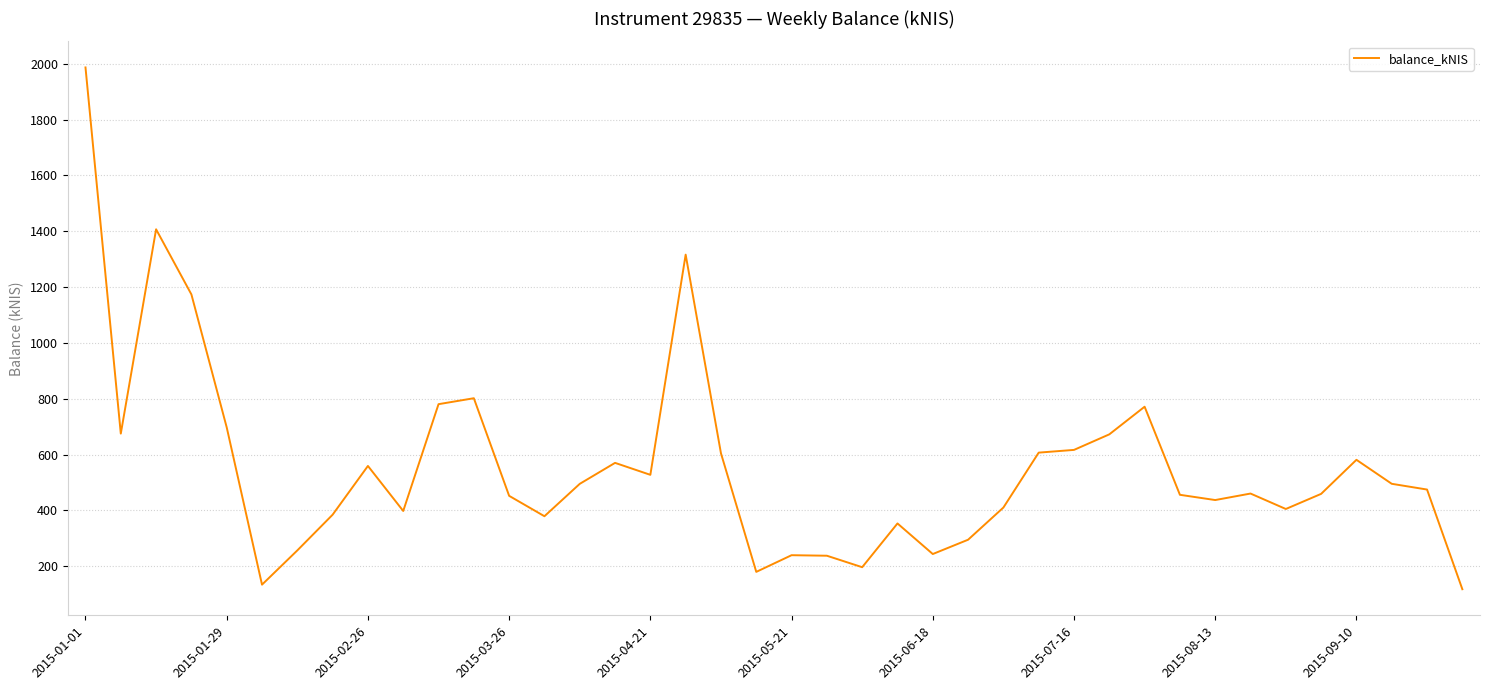

What is the maximum value shown in the chart?

1987.2